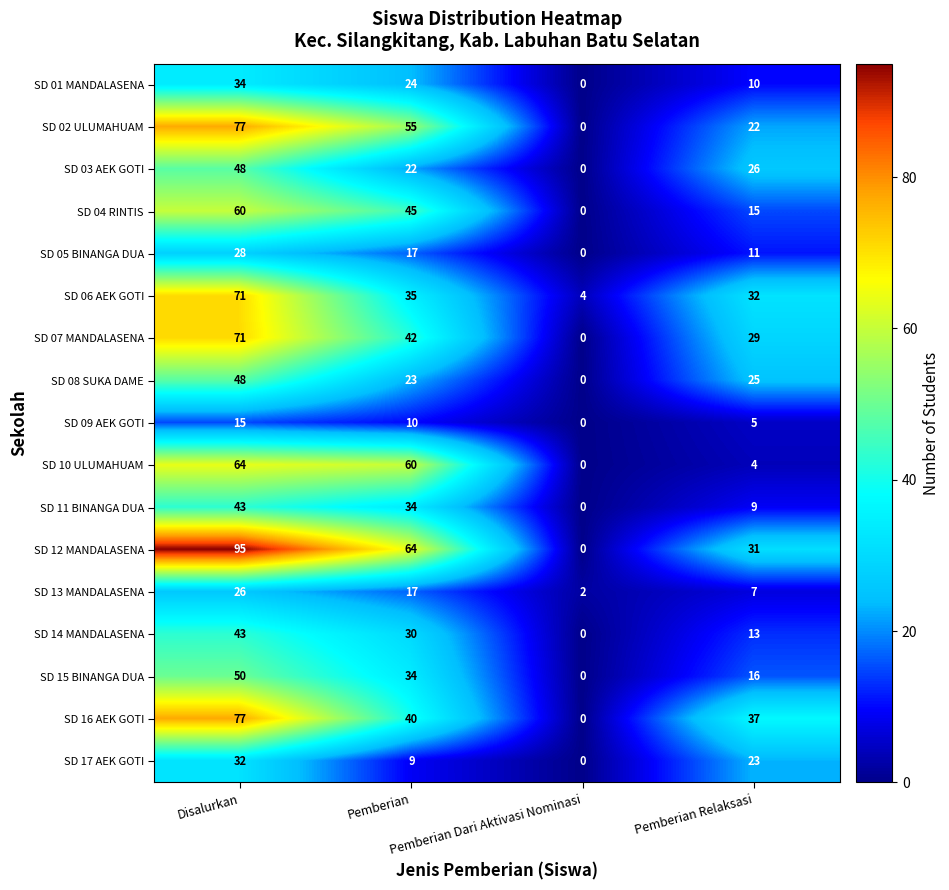

Which series has the widest spread of values?

SD 12 MANDALASENA